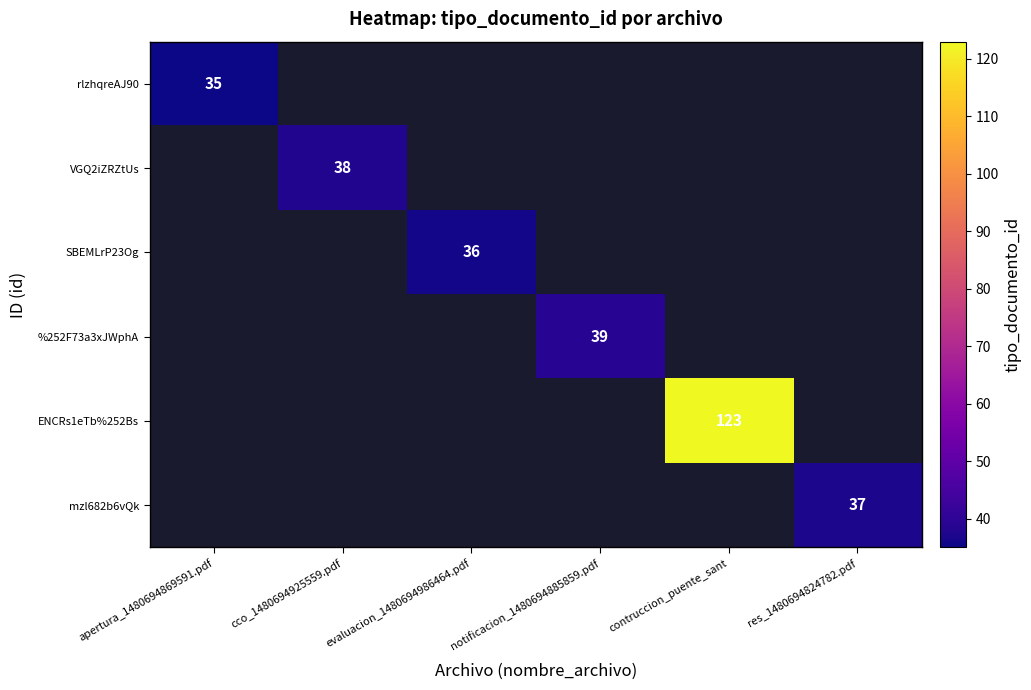

True or false: %252F73a3xJWphA has a value of 39 at notificacion_1480694885859.pdf.

True